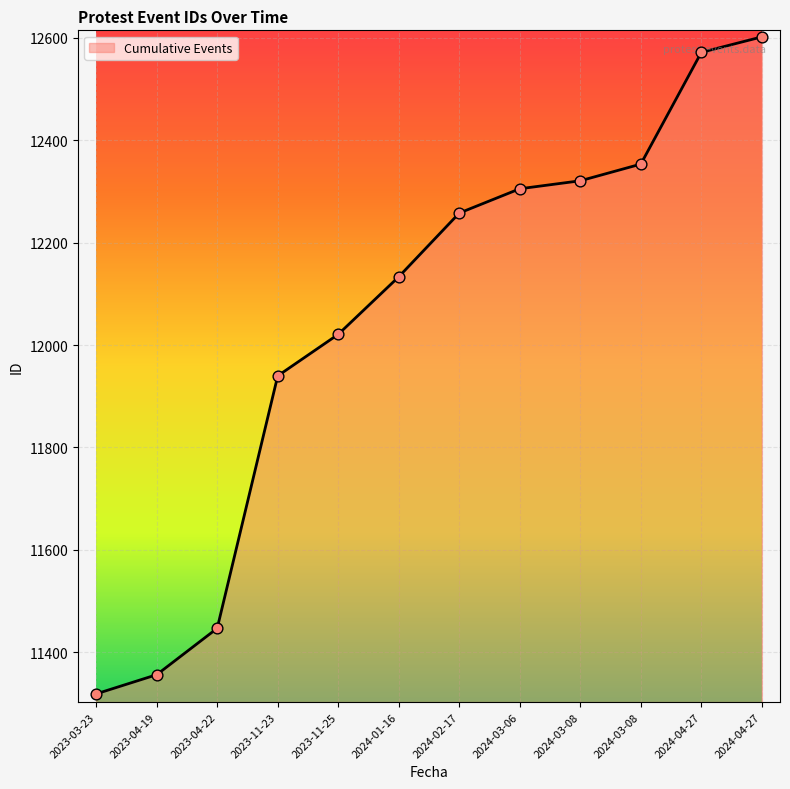

How many lines are shown in the chart?

1